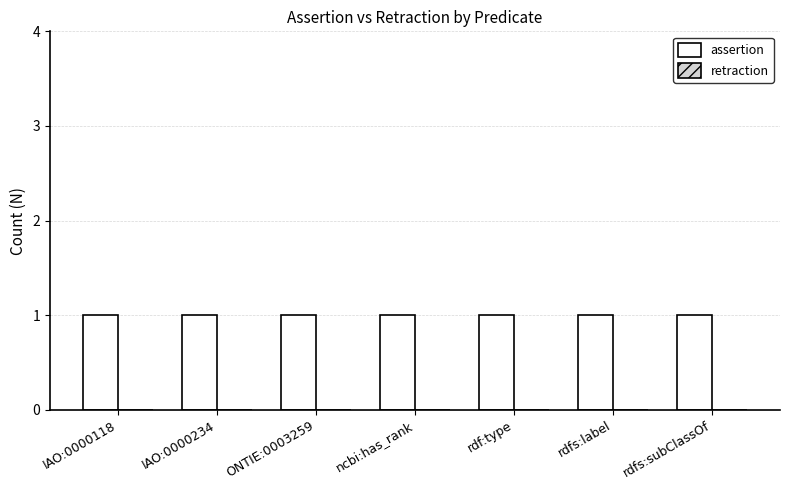

Reading right to left, transcribe all the data shown in this chart.

assertion: 1	1	1	1	1	1	1
retraction: 0	0	0	0	0	0	0